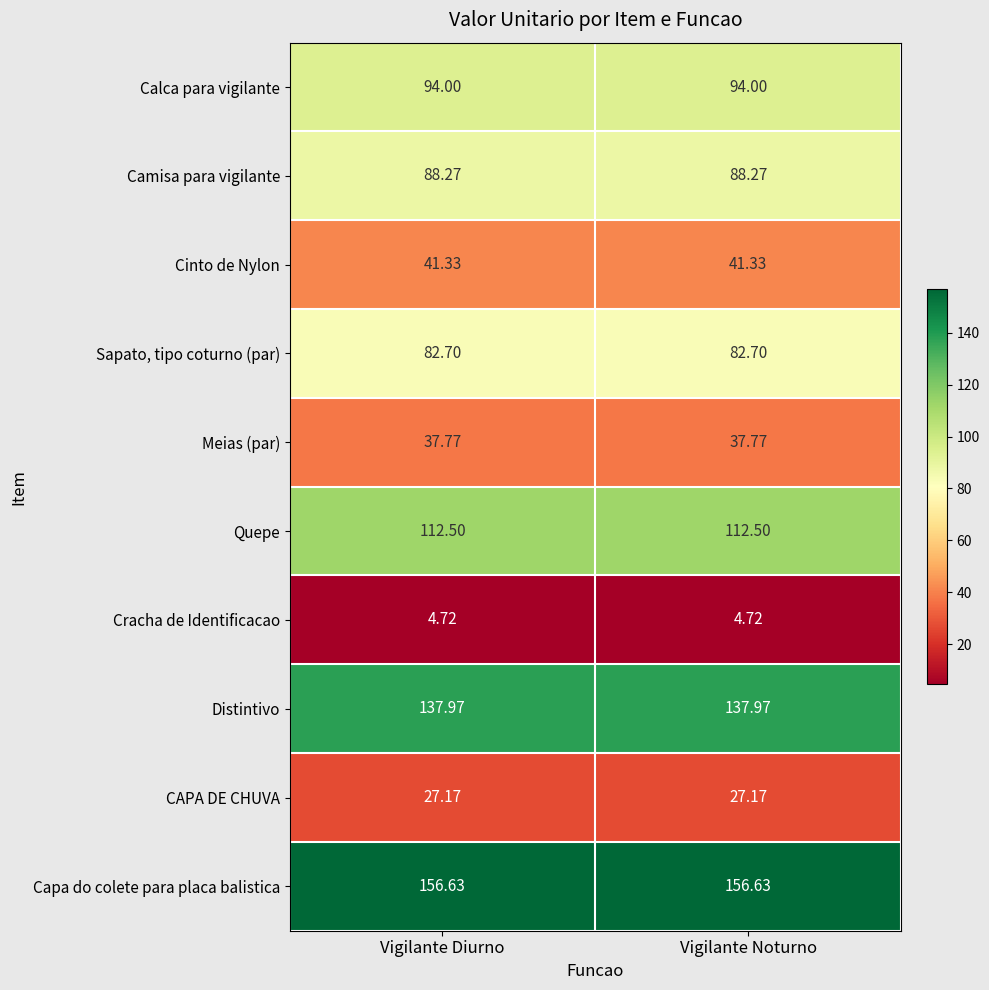

Which series has the largest total across all categories?

Capa do colete para placa balistica